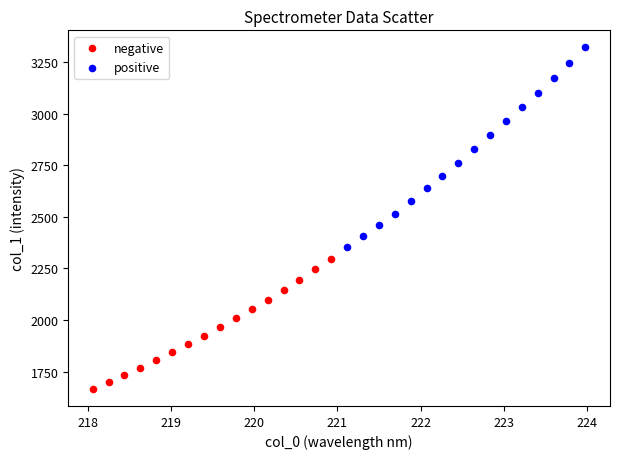

Which series reaches the maximum Y coordinate?

positive